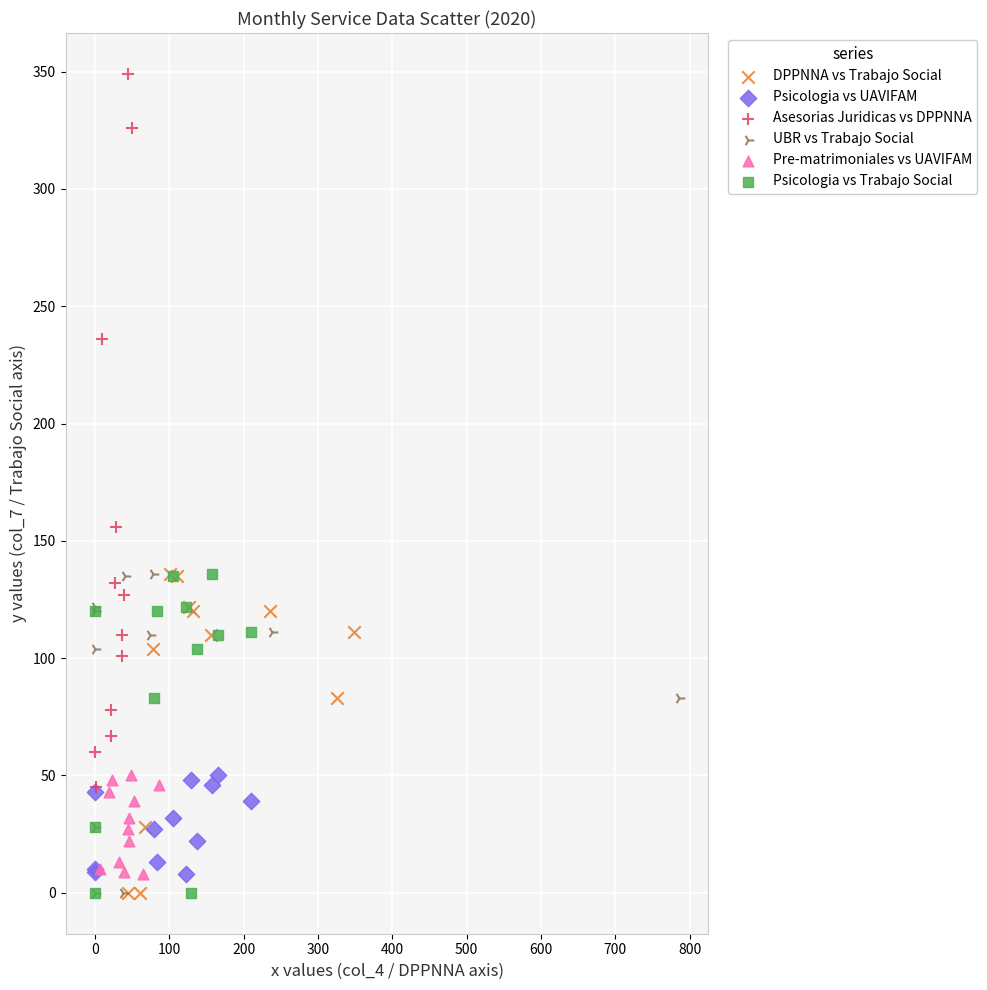

Which series contains the highest Y value?

Asesorias Juridicas vs DPPNNA